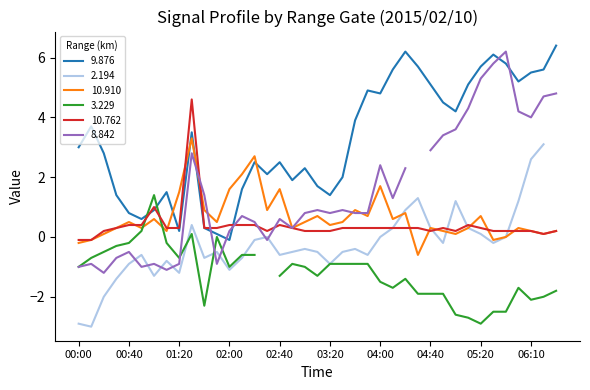

True or false: 10.762 and 9.876 intersect in this chart.

True